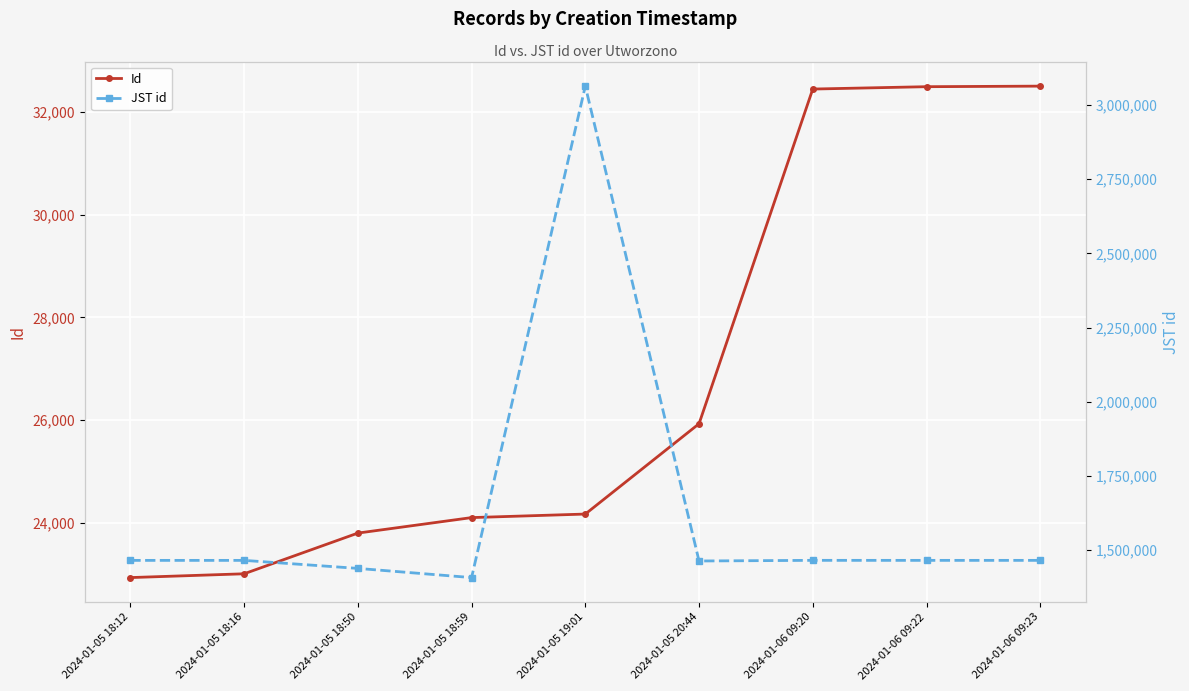

Reading left to right, extract all data points from this chart.

Id: 2024-01-05 18:12=22928	2024-01-05 18:16=23002	2024-01-05 18:50=23795	2024-01-05 18:59=24097	2024-01-05 19:01=24166	2024-01-05 20:44=25926	2024-01-06 09:20=32448	2024-01-06 09:22=32494	2024-01-06 09:23=32505
JST id: 2024-01-05 18:12=1465058	2024-01-05 18:16=1465068	2024-01-05 18:50=1438011	2024-01-05 18:59=1407054	2024-01-05 19:01=3064029	2024-01-05 20:44=1463011	2024-01-06 09:20=1465188	2024-01-06 09:22=1465088	2024-01-06 09:23=1465118